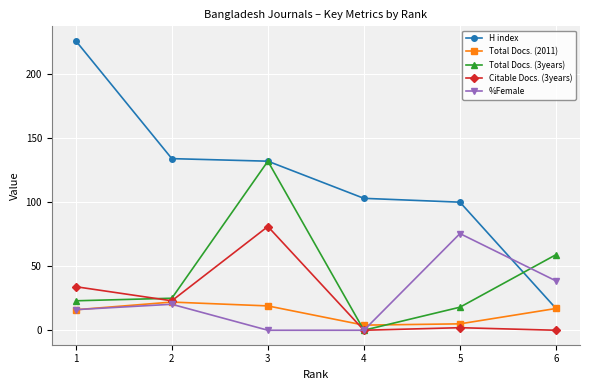

Which series has the largest total across all categories?

H index